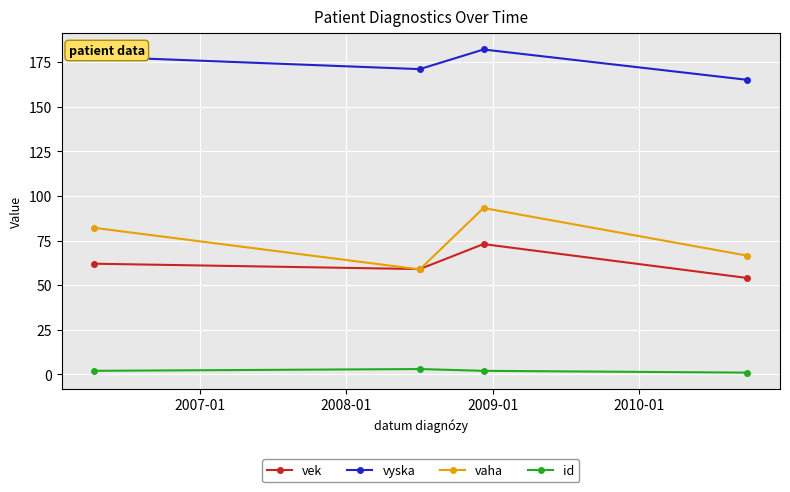

Which series has the largest range (max minus min)?

vaha